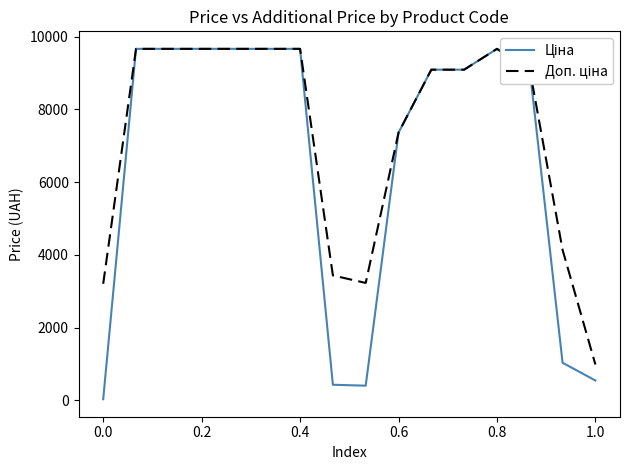

Reading right to left, what are all the values shown in this chart?

Ціна: 546.4	1034.1	9092.0	9664.7	9092.0	9092.0	7360.2	403.6	429.3	9664.7	9664.7	9664.7	9664.7	9664.7	9664.7	32.0
Доп. ціна: 986.2	4136.6	9092.0	9664.7	9092.0	9092.0	7360.2	3228.8	3434.6	9664.7	9664.7	9664.7	9664.7	9664.7	9664.7	3205.0